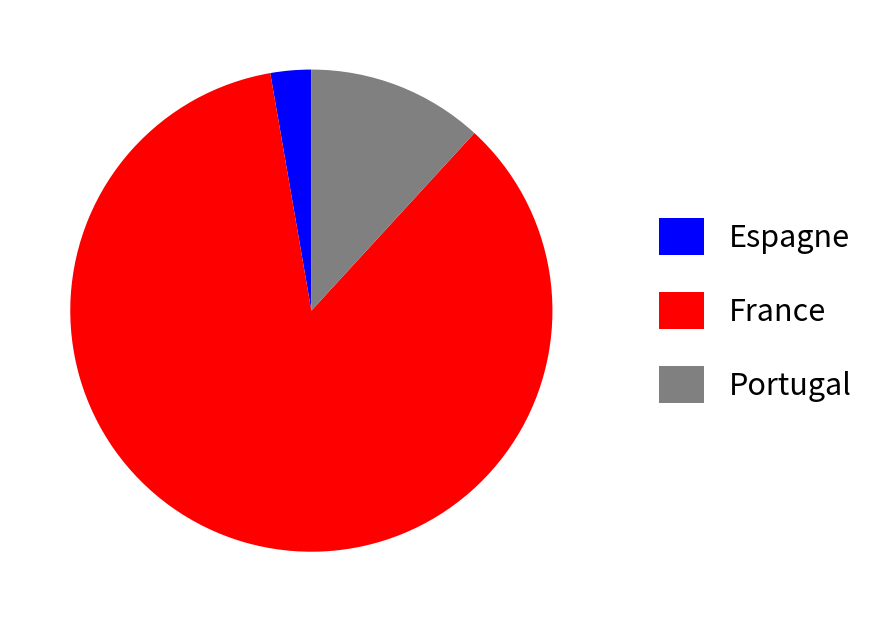

Approximately how many times larger is the value at France compared to Portugal?

7.2